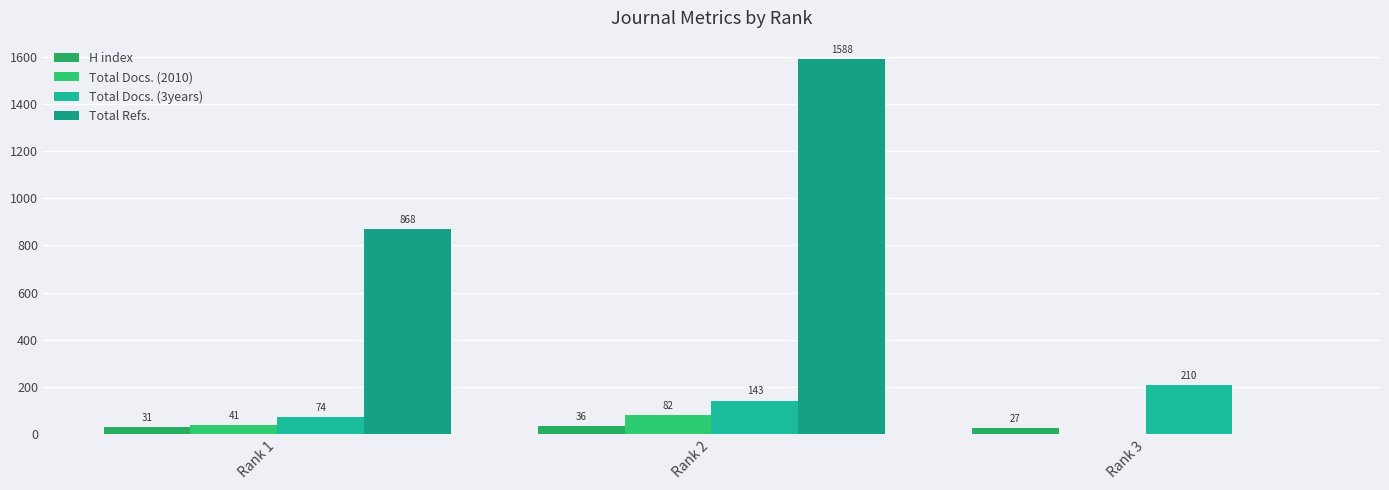

What is the difference between the highest and lowest values at Rank 2?

1552